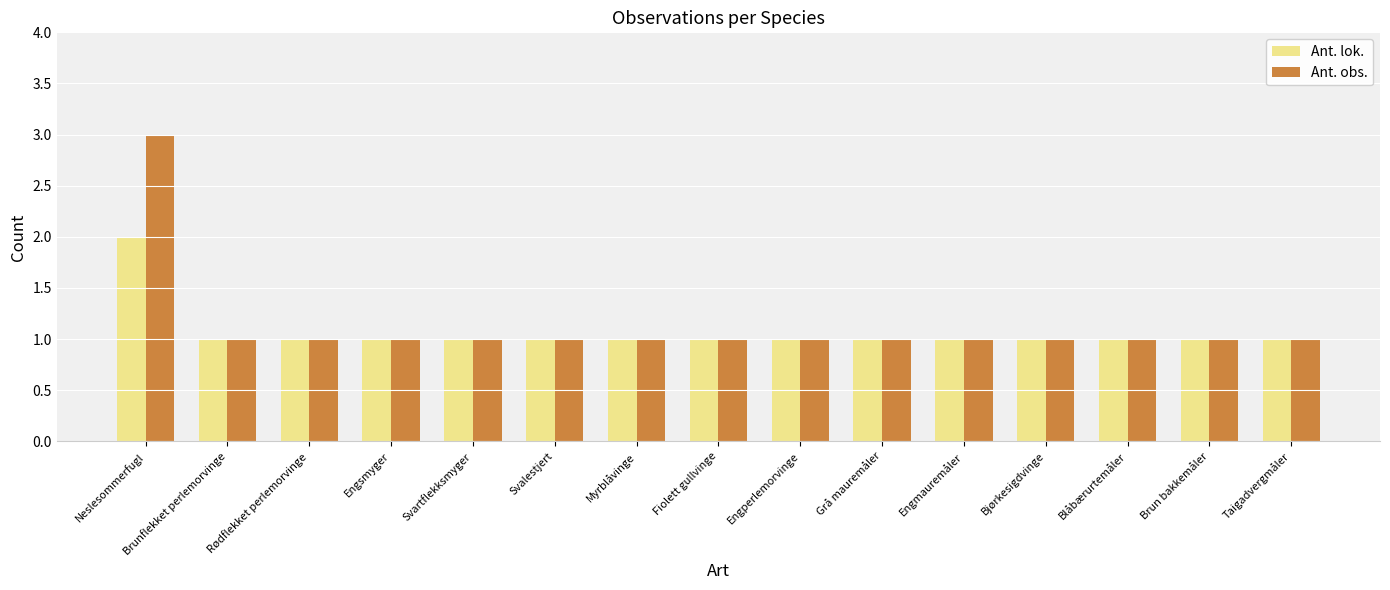

At which category is the sum across all series the highest?

Neslesommerfugl